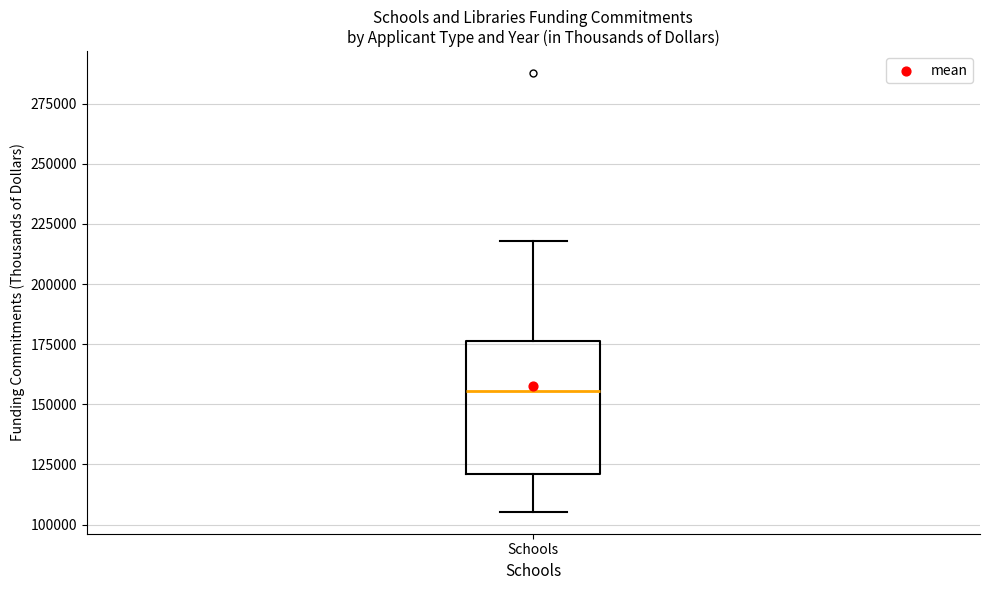

Read this box plot against the y-axis: the position of the median line, the range covered by the box, and the ends of both whiskers. The values are not printed on the chart, so give them approximately, as read against the axis.

median 155000, box 120000 to 175000, whiskers 105000 to 220000